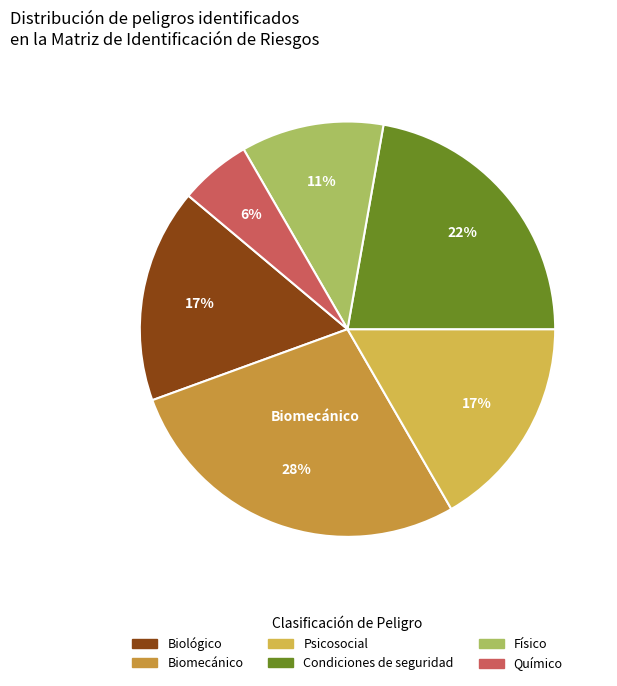

True or false: Biológico accounts for 17% of the total.

True